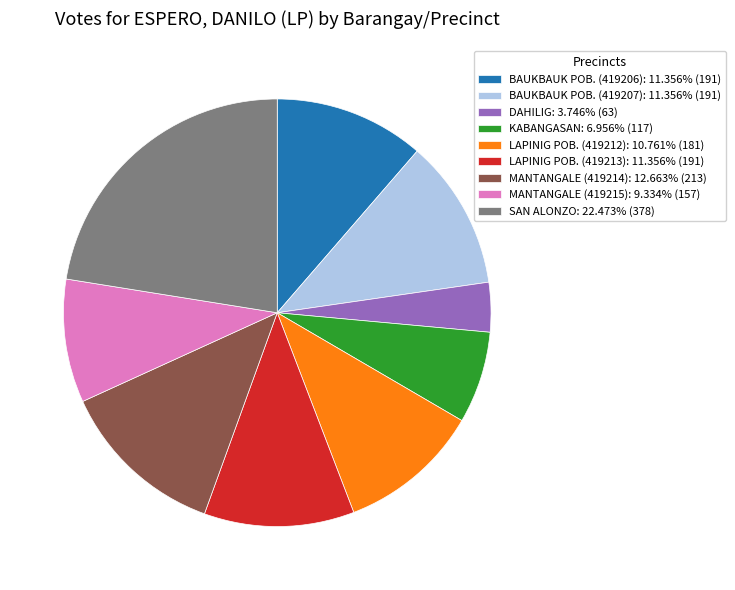

How many segments does this pie chart have?

9